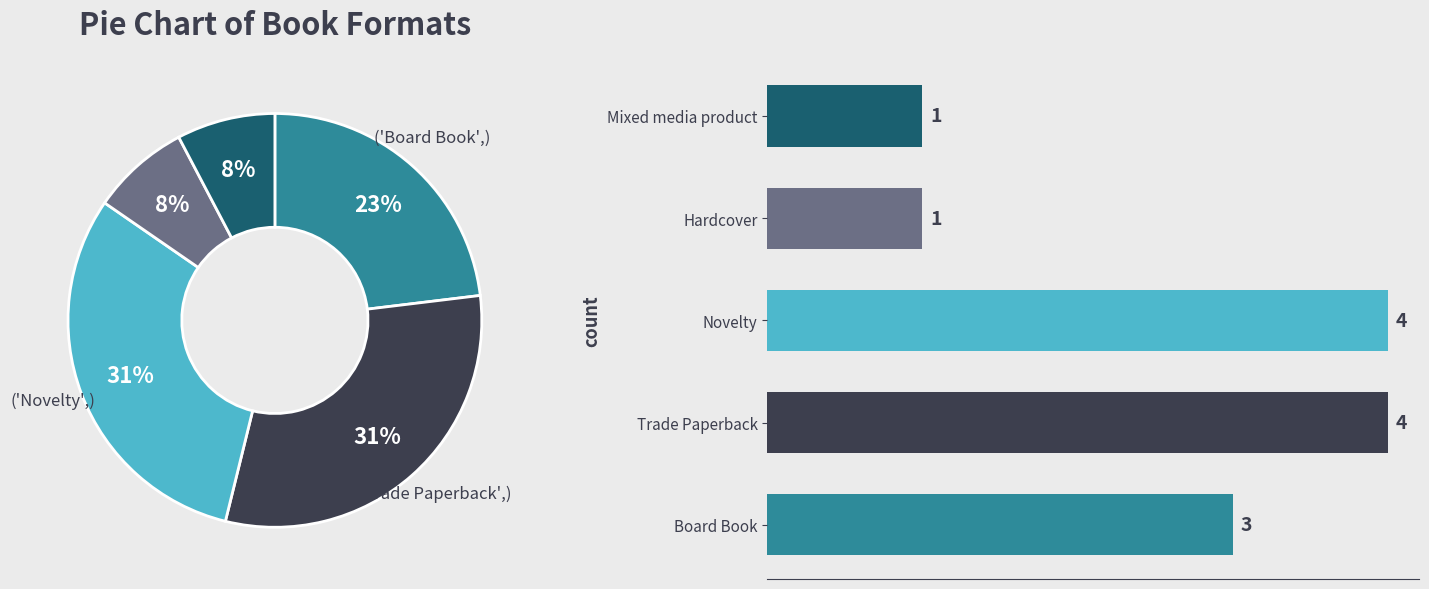

What is the largest slice in the pie chart?

Trade Paperback